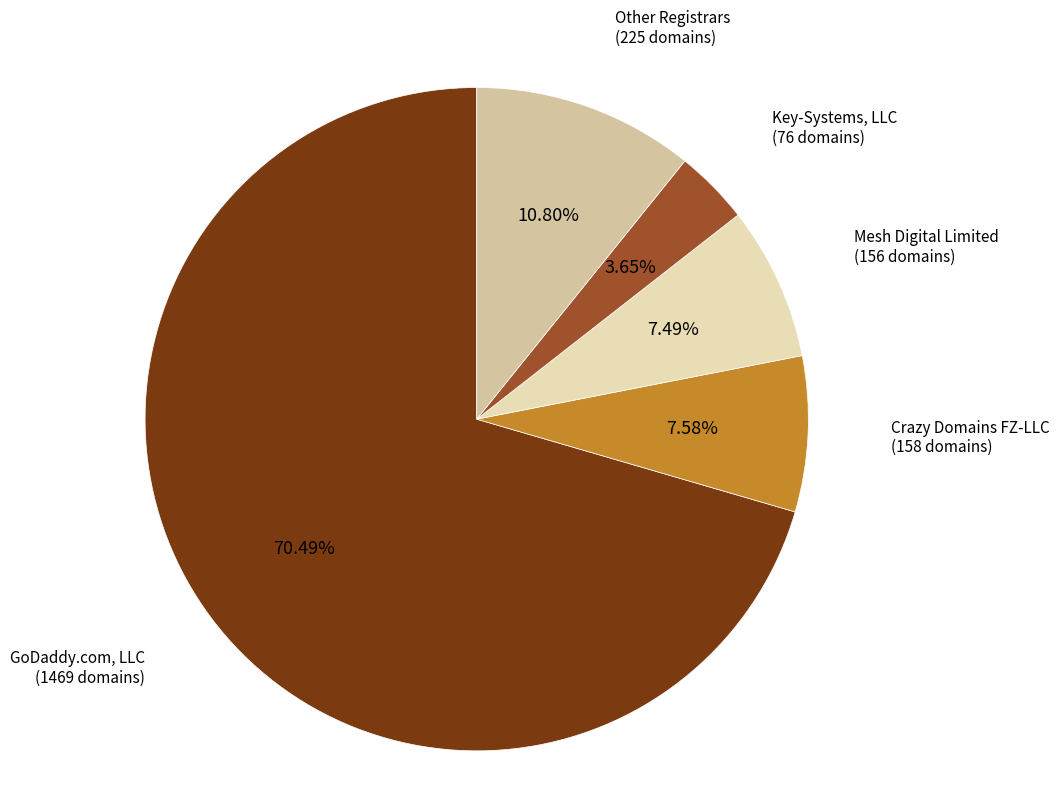

What is the smallest slice in the pie chart?

Key-Systems, LLC